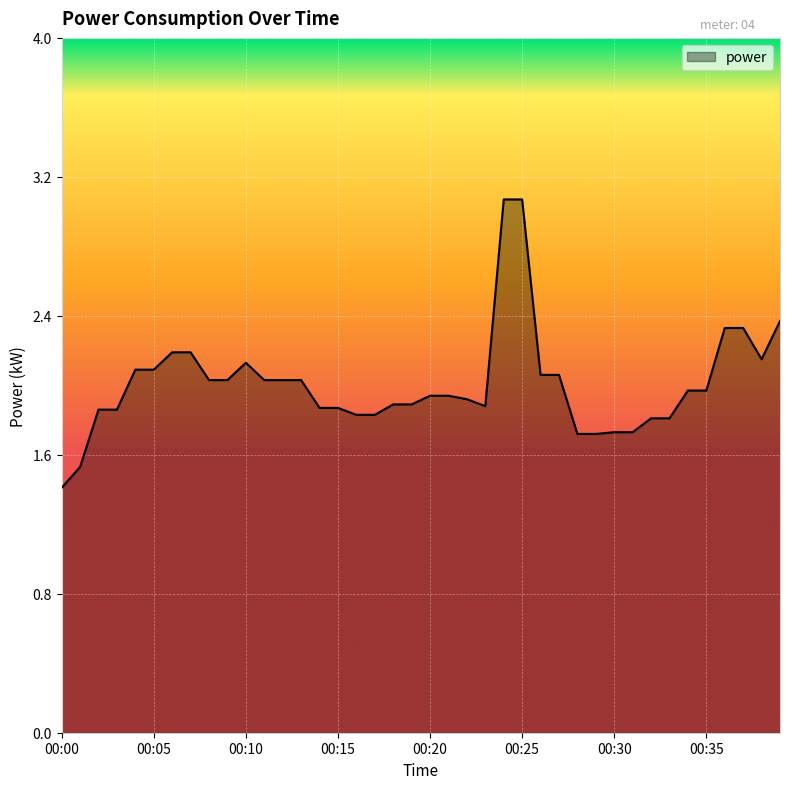

What is the difference between the maximum and minimum values?

1.7